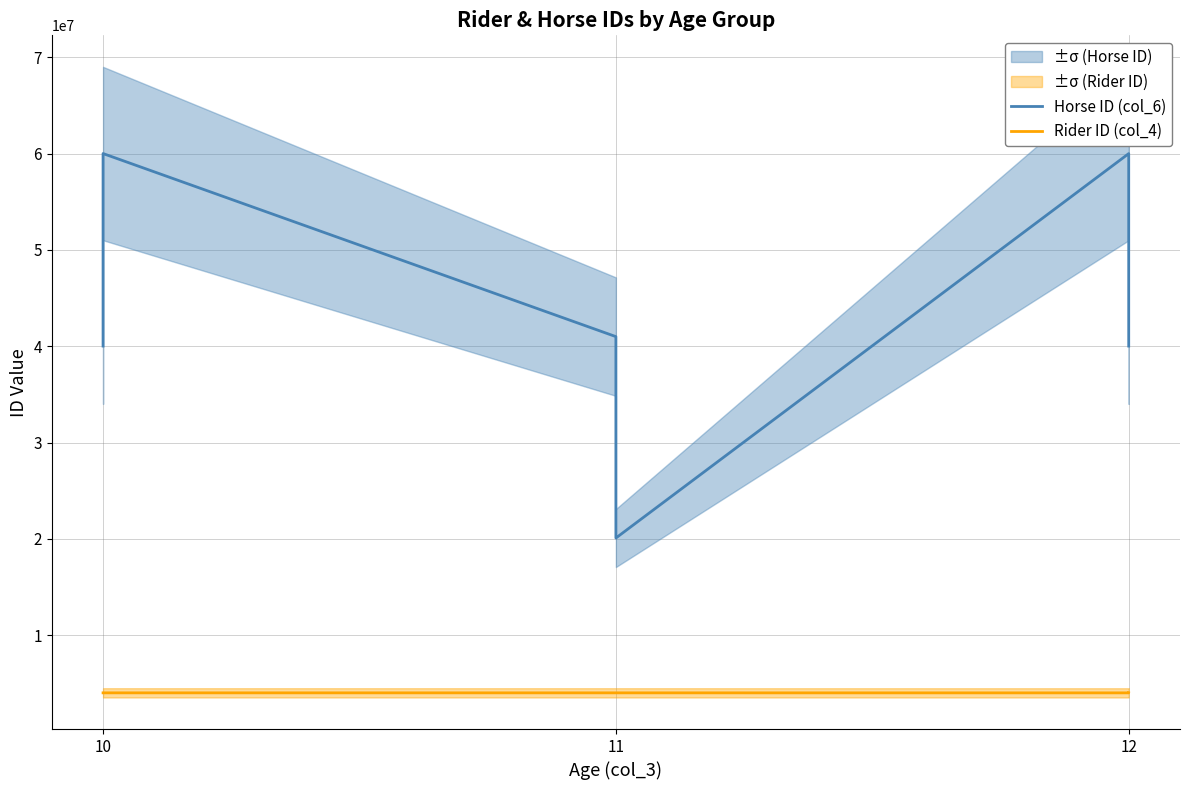

Which series has the largest total across all categories?

Horse ID (col_6)